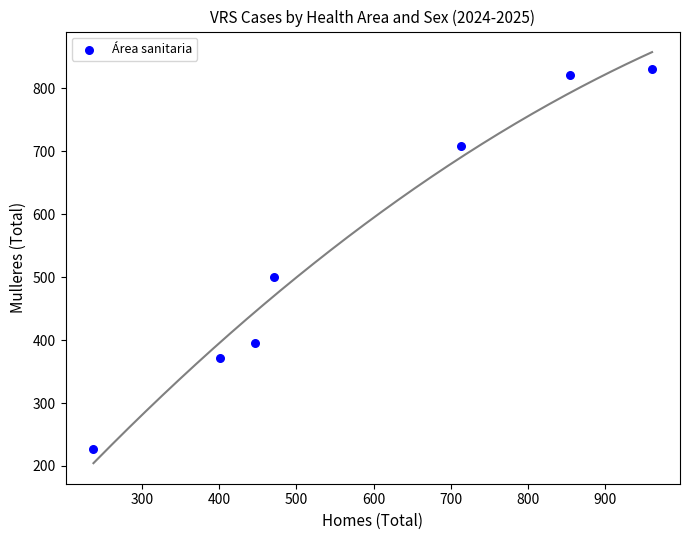

What Y value in the scatter plot is closest to 529?

501